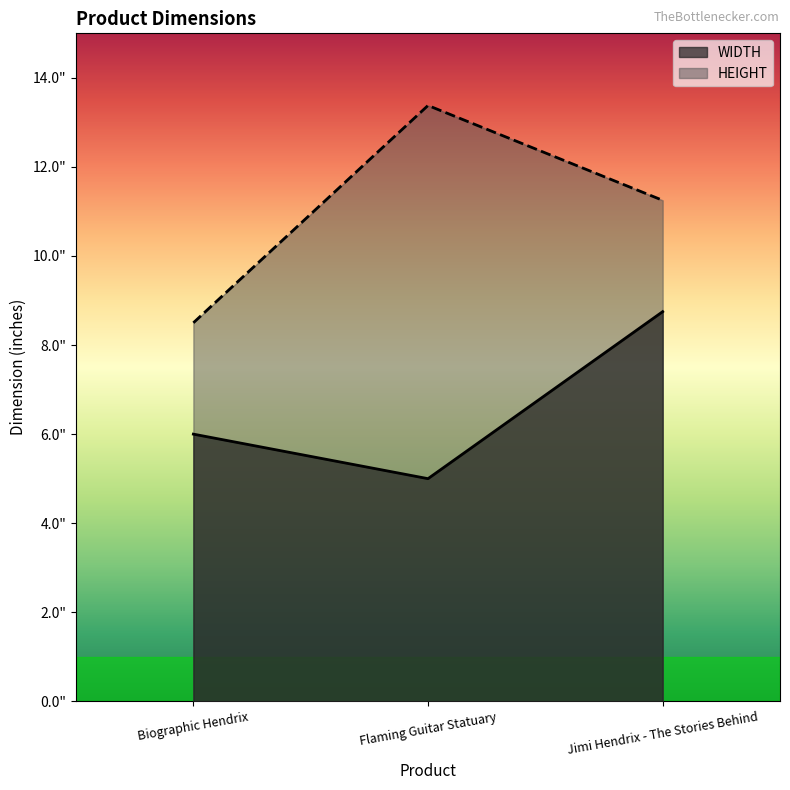

At which label does HEIGHT first exceed 11?

Flaming Guitar Statuary